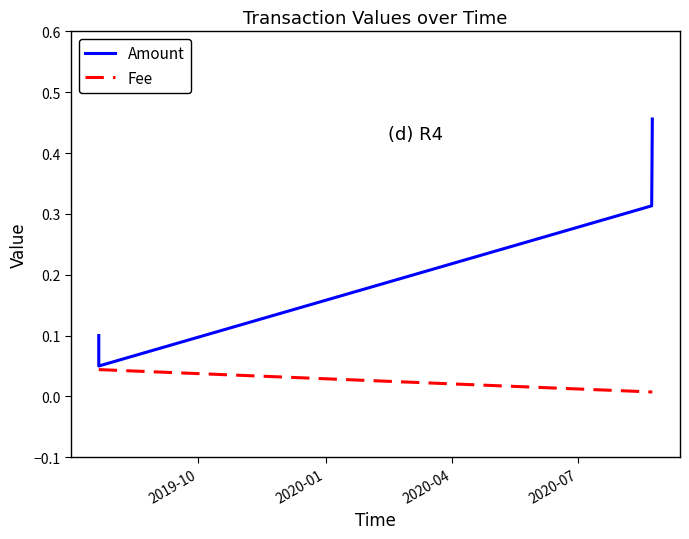

Which has a higher value, 2020-01 or 2020-07?

2020-07